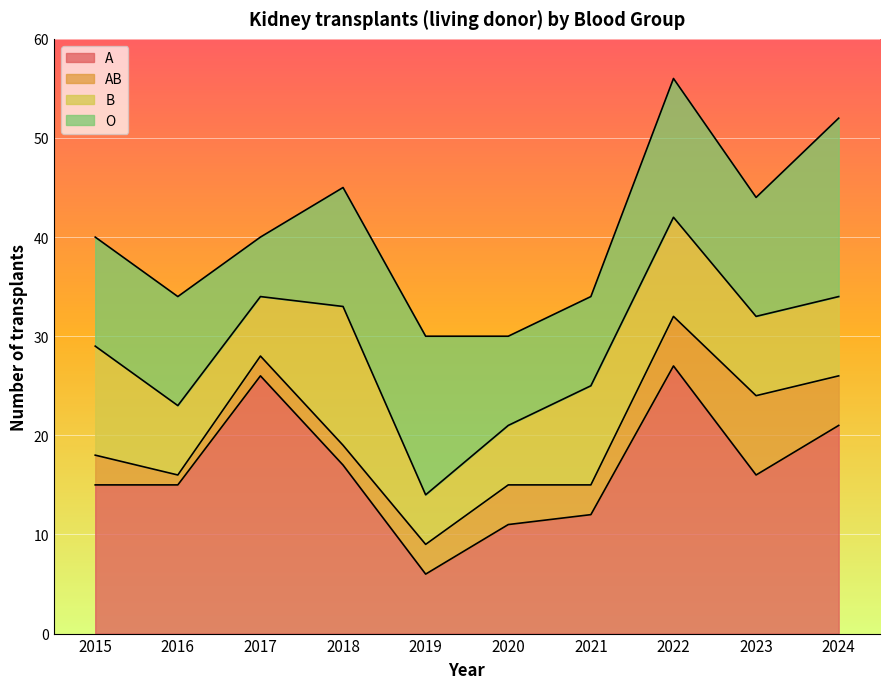

Which series has the widest spread of values?

A